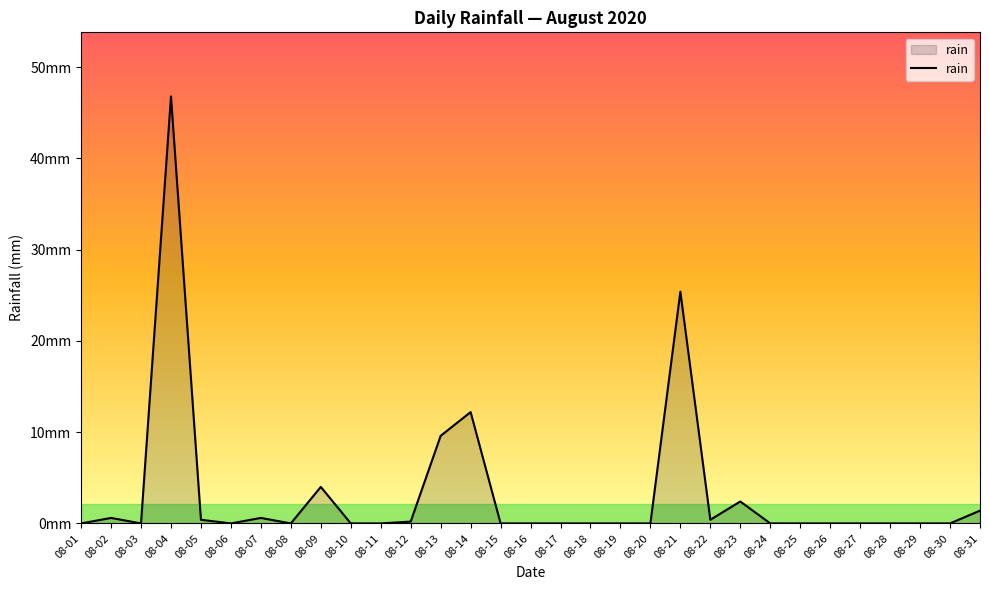

At which category does the chart reach its peak across all series?

08-04